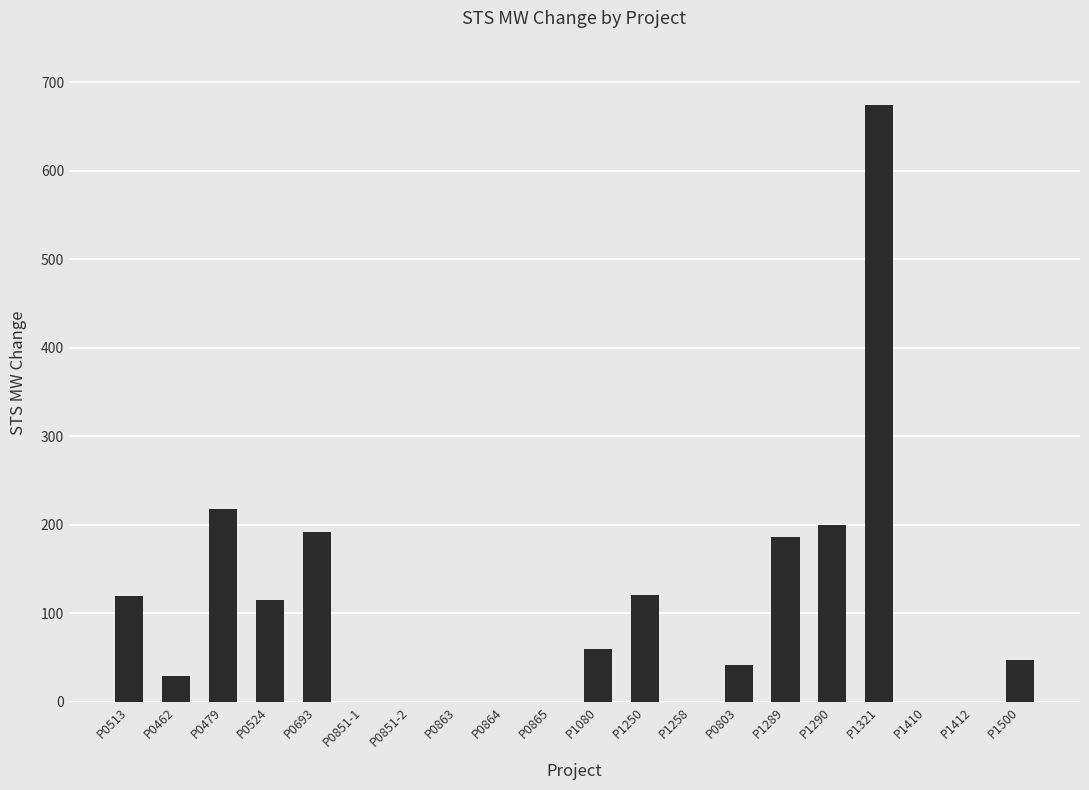

Approximately how many times larger is the value at P1290 compared to P0803?

4.8